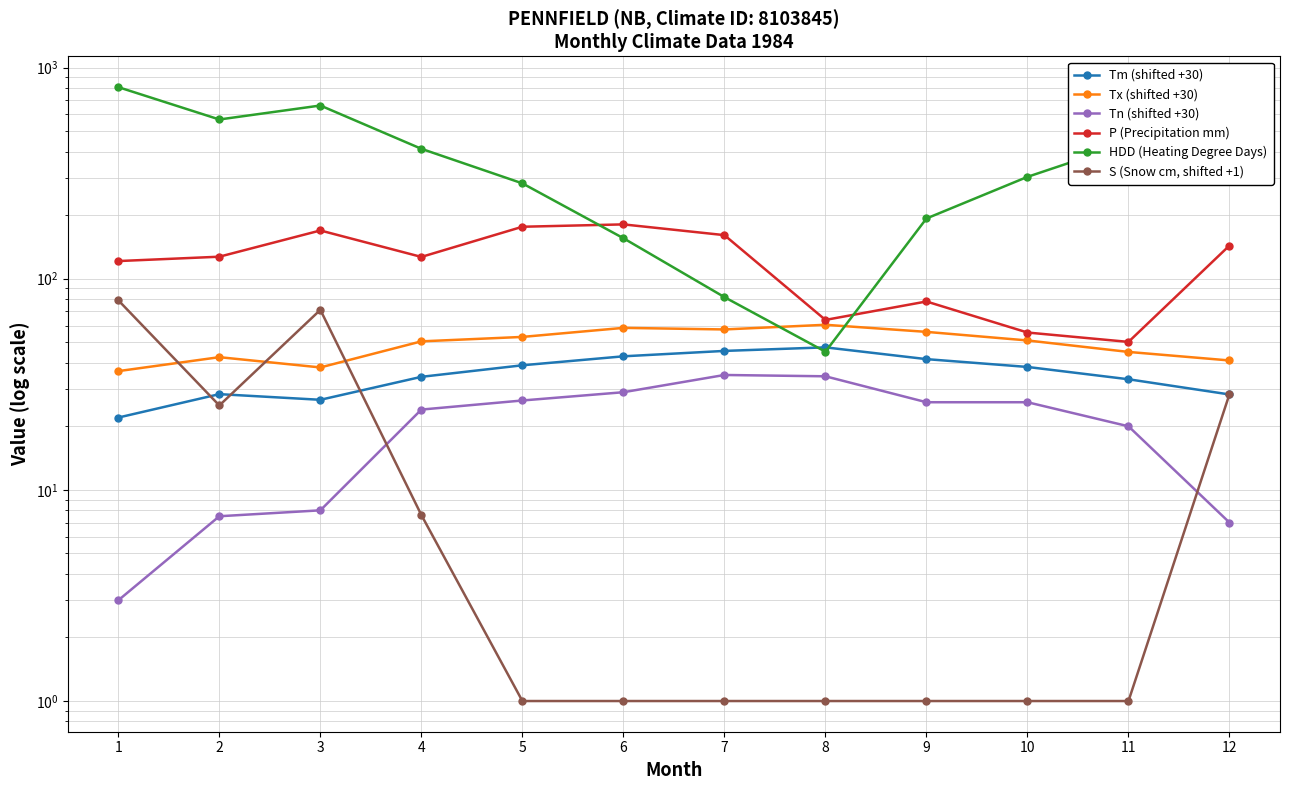

Rank the series by their maximum value, from lowest to highest.

Tn (shifted +30), Tm (shifted +30), Tx (shifted +30), S (Snow cm, shifted +1), P (Precipitation mm), HDD (Heating Degree Days)